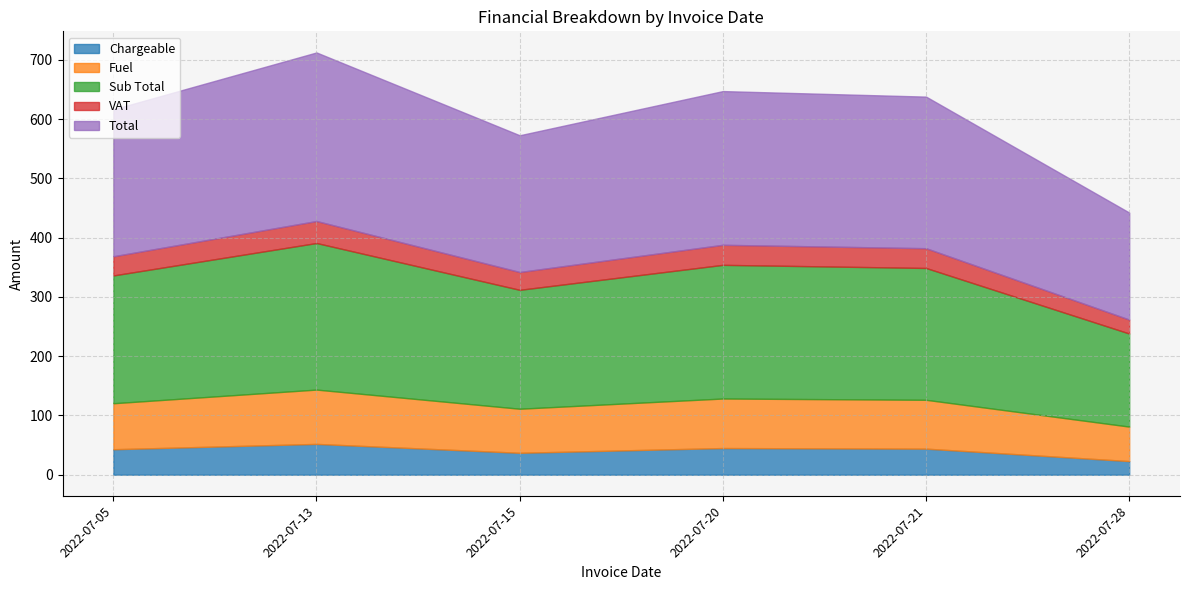

Read the Sub Total value at 2022-07-05.

215.6